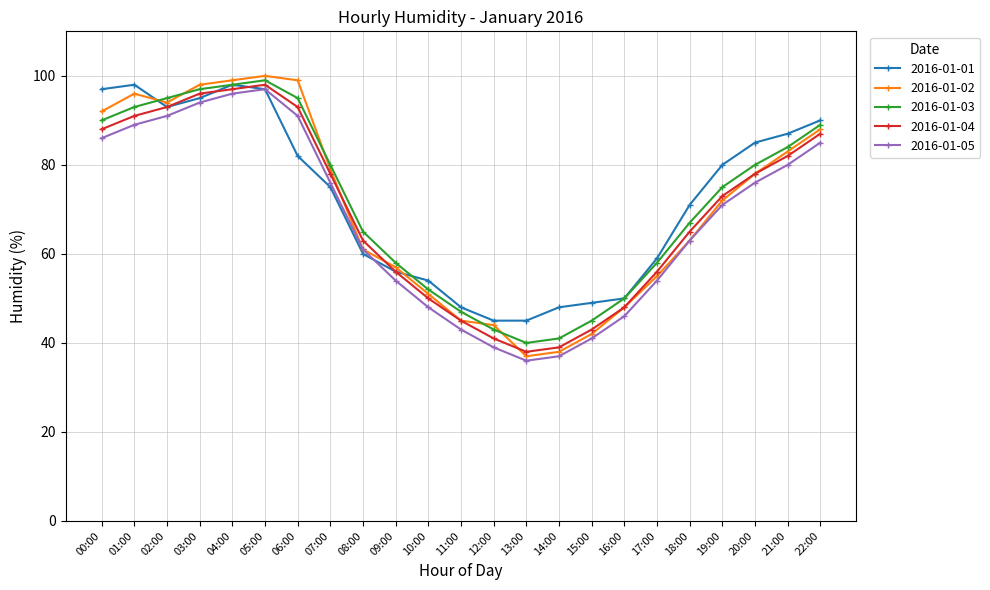

What is the label of the 12th point from the left?

11:00